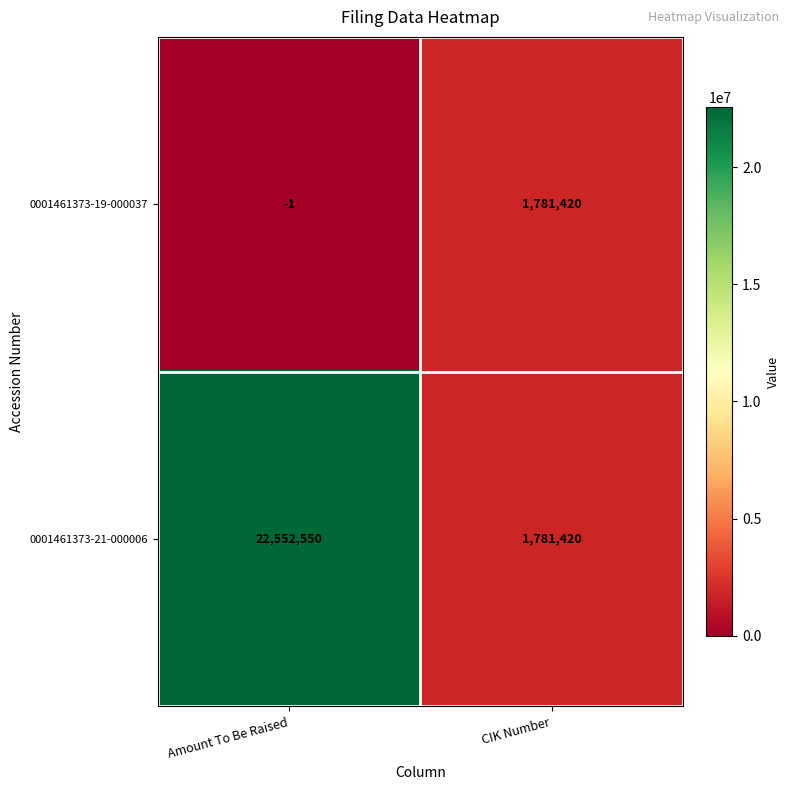

List the series in order of their peak value, lowest first.

0001461373-19-000037, 0001461373-21-000006